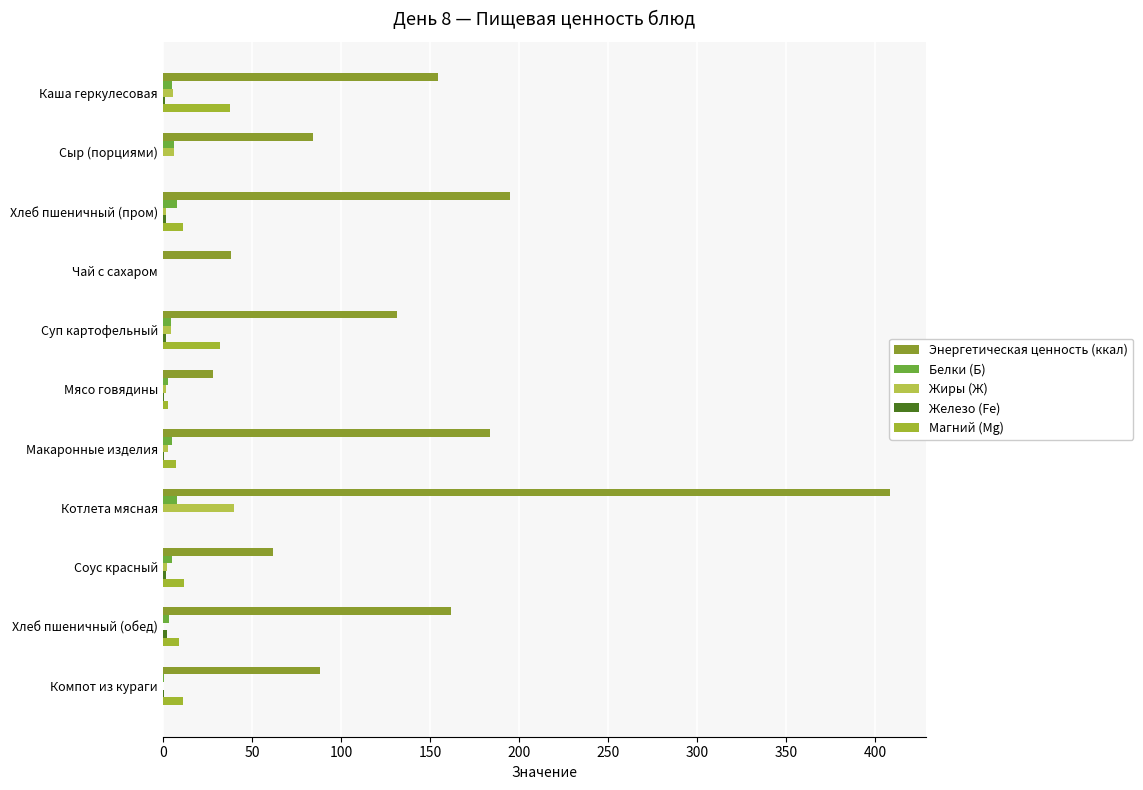

How many distinct data groups are displayed?

5